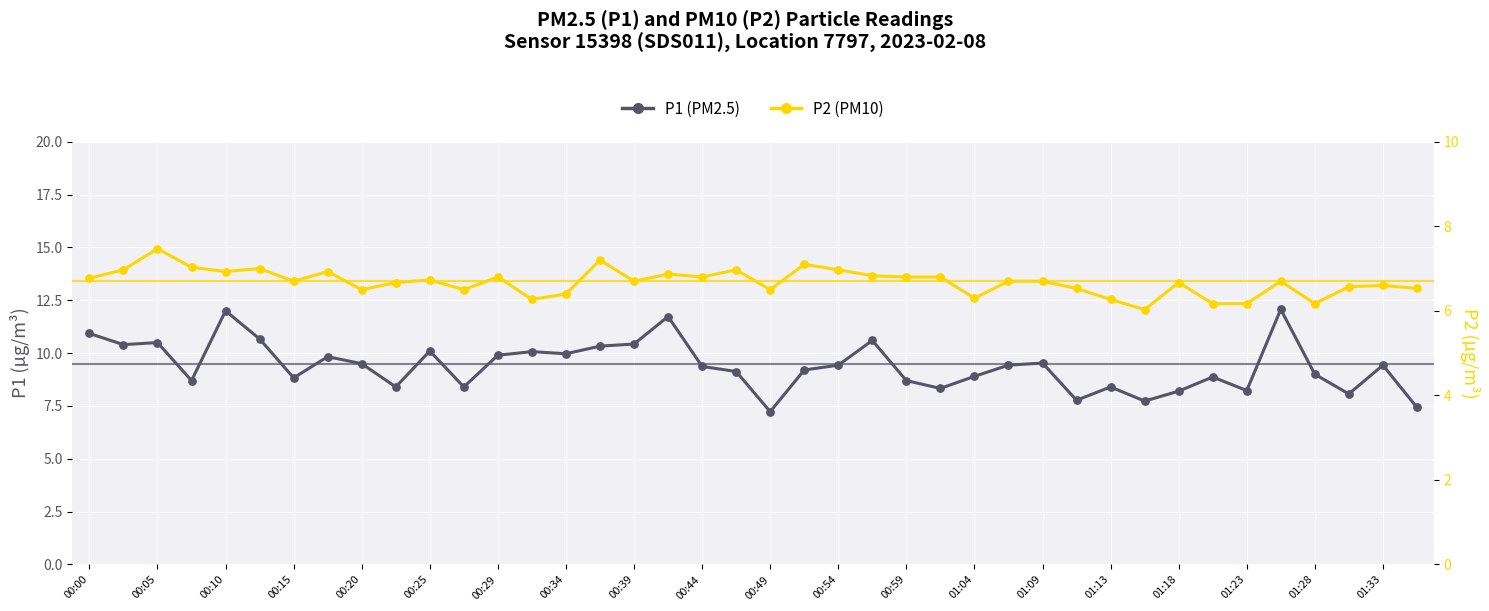

At how many categories does at least one series exceed 10?

12